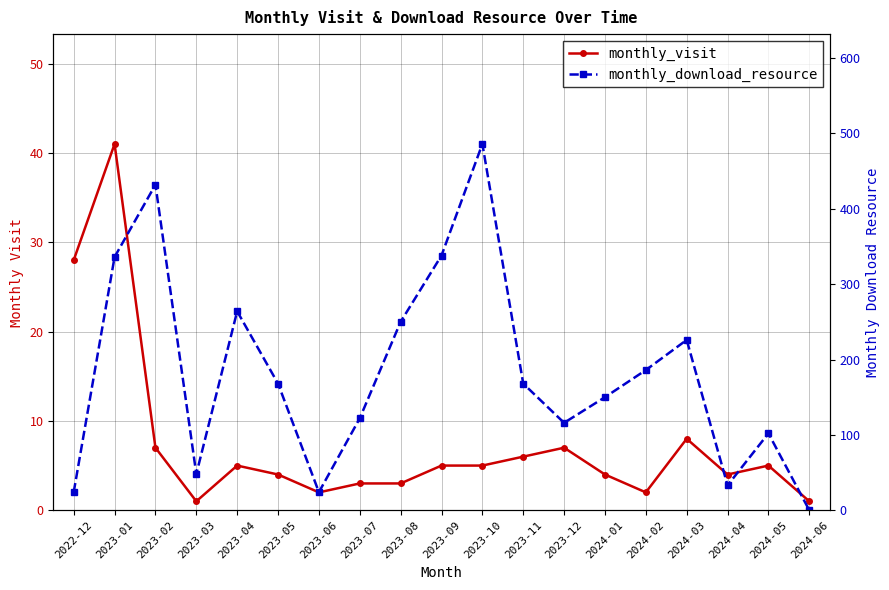

Which series ends up on top after the final intersection of monthly_visit and monthly_download_resource?

monthly_visit